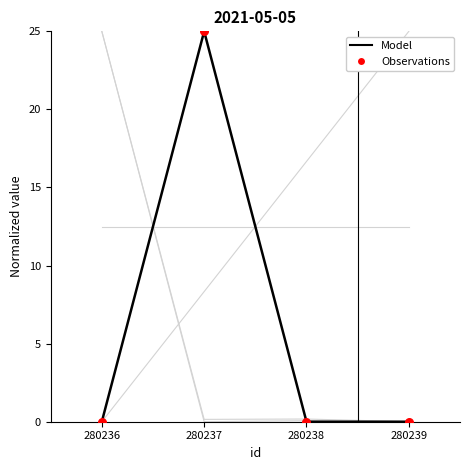

How many lines are shown in the chart?

5